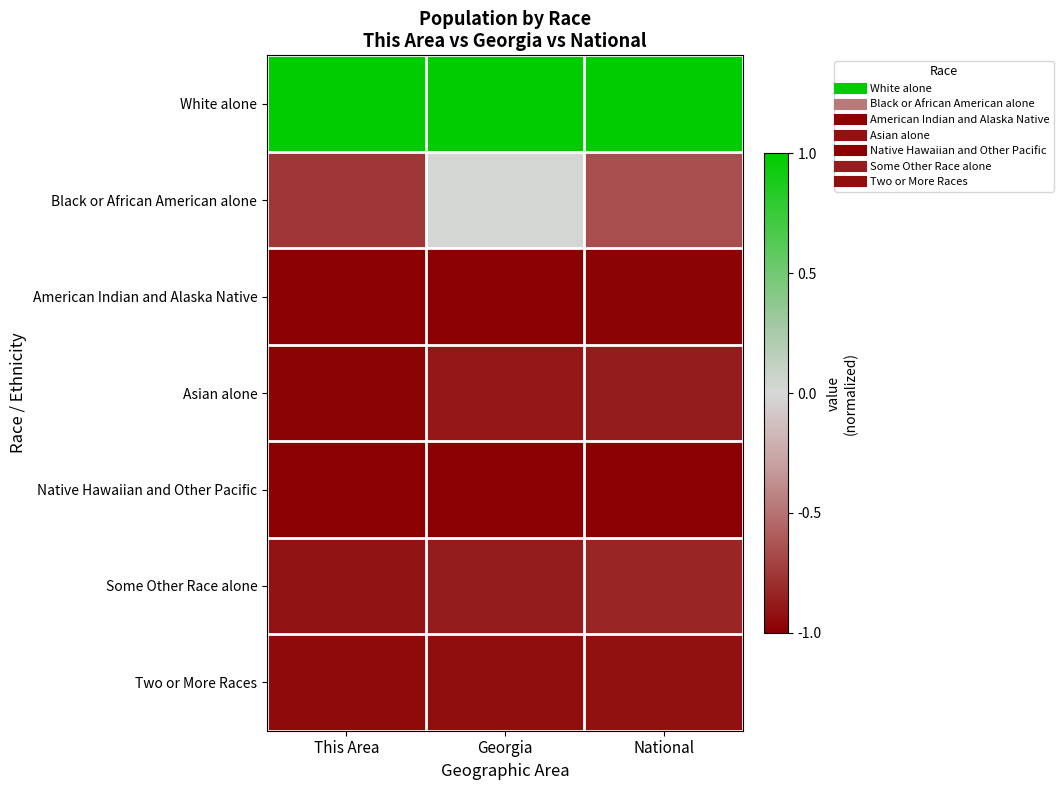

What is the spread (max minus min) of values at Georgia?

2.0